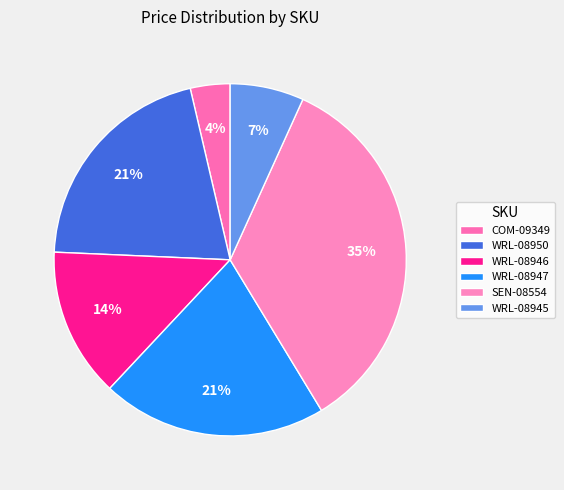

To the nearest percent, what percentage of the pie is WRL-08946?

14%